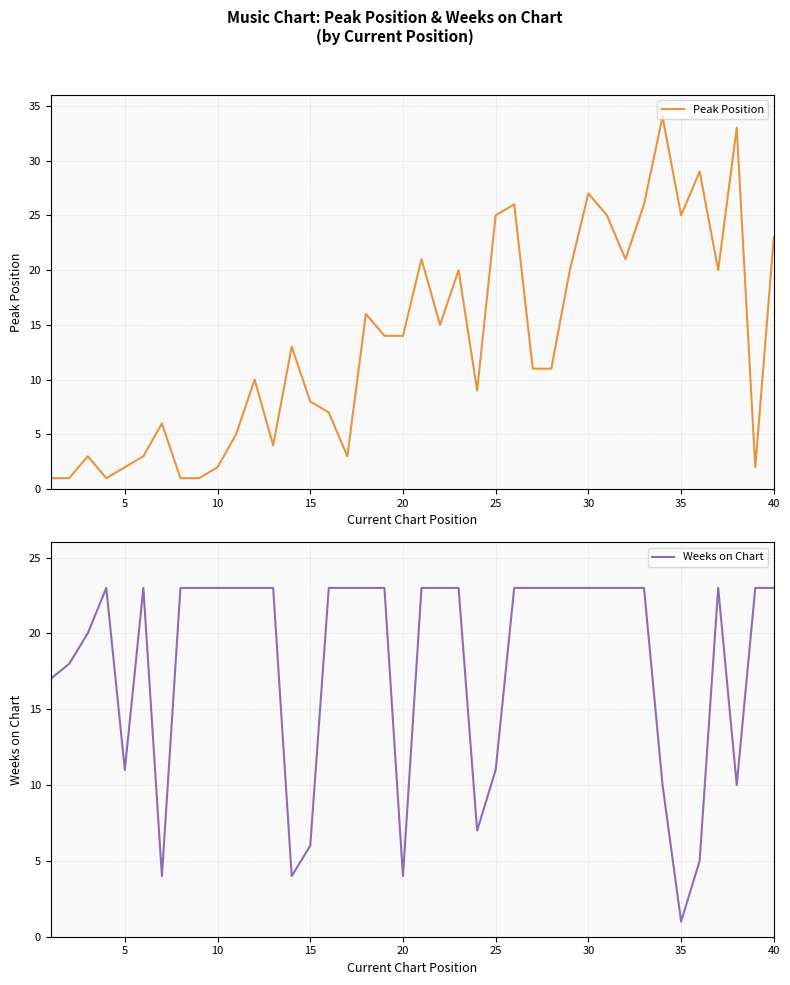

Is it true that Peak Position equals 27 at 30?

True